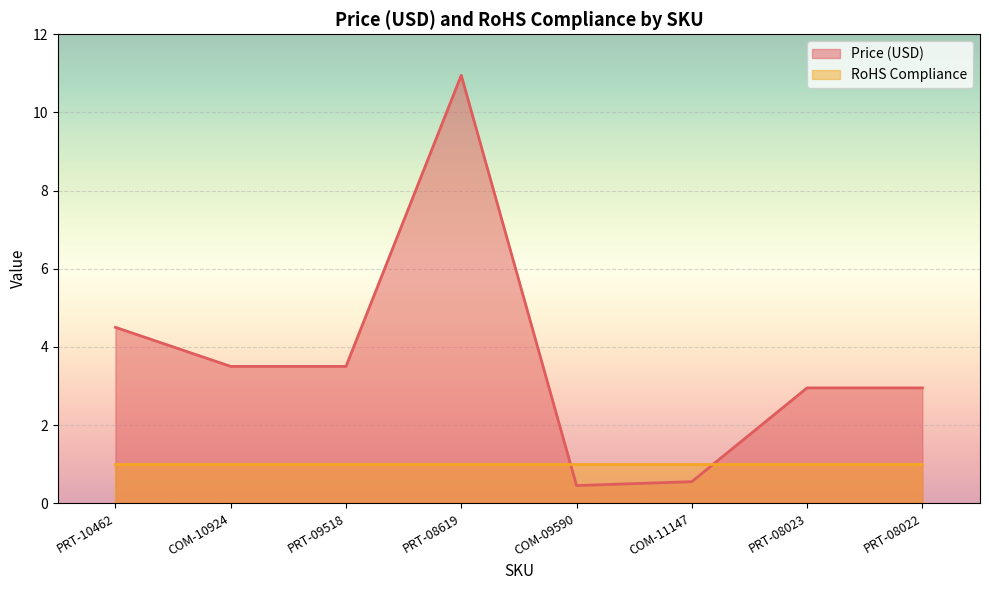

How many lines are shown in the chart?

2